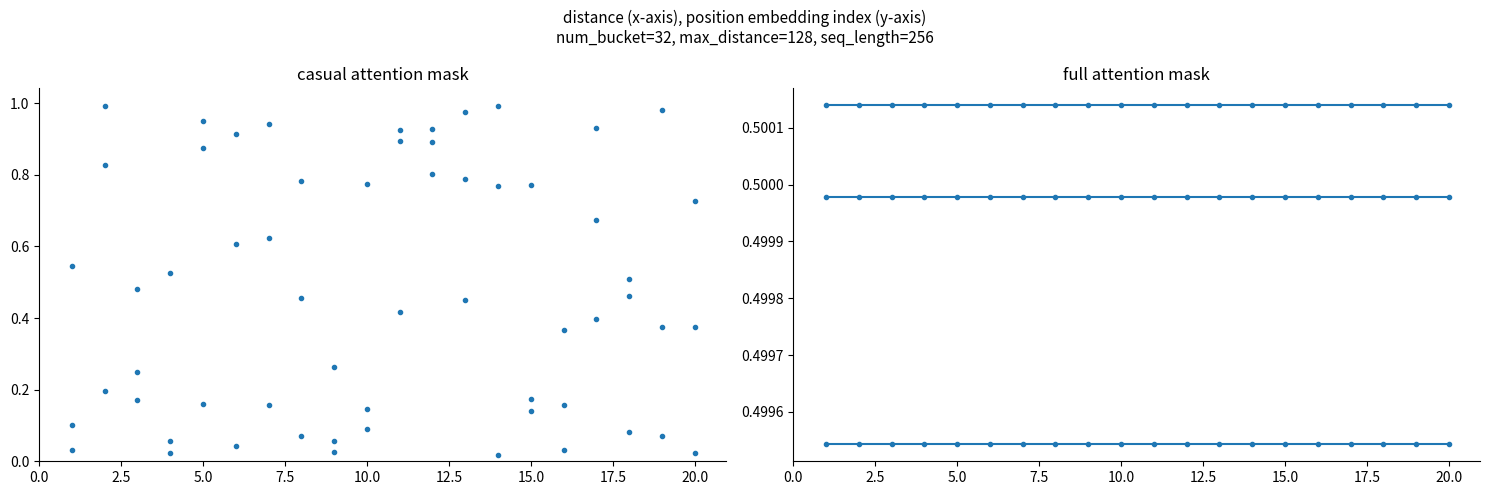

Reading left to right, extract all data points from this chart.

CF (Cat 1): 0.0	0.2	0.2	0.1	0.2	0.0	0.9	0.1	0.0	0.1	0.9	0.9	1.0	1.0	0.8	0.2	0.4	0.5	1.0	0.4
CF (Cat 3): 0.1	1.0	0.5	0.5	0.9	0.9	0.6	0.5	0.3	0.1	0.9	0.9	0.8	0.8	0.2	0.4	0.9	0.1	0.4	0.0
CF (Cat 5): 0.5	0.8	0.2	0.0	0.9	0.6	0.2	0.8	0.1	0.8	0.4	0.8	0.4	0.0	0.1	0.0	0.7	0.5	0.1	0.7
CP (Cat 1): 0.5	0.5	0.5	0.5	0.5	0.5	0.5	0.5	0.5	0.5	0.5	0.5	0.5	0.5	0.5	0.5	0.5	0.5	0.5	0.5
FFP (Cat 1): 0.5	0.5	0.5	0.5	0.5	0.5	0.5	0.5	0.5	0.5	0.5	0.5	0.5	0.5	0.5	0.5	0.5	0.5	0.5	0.5
Quantile (Cat 1): 0.5	0.5	0.5	0.5	0.5	0.5	0.5	0.5	0.5	0.5	0.5	0.5	0.5	0.5	0.5	0.5	0.5	0.5	0.5	0.5